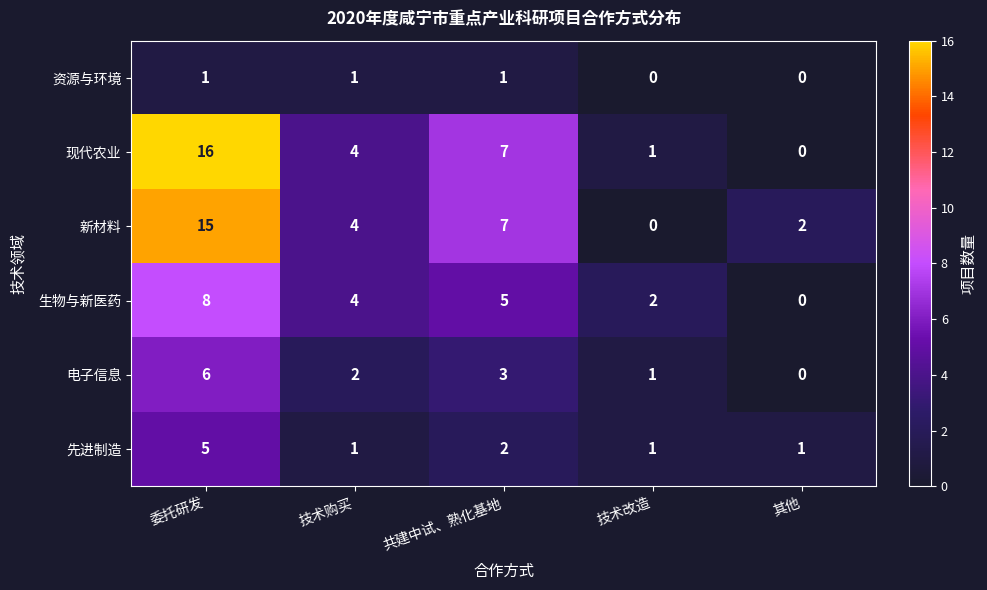

Where is 新材料 nearest to the value 7?

共建中试、熟化基地